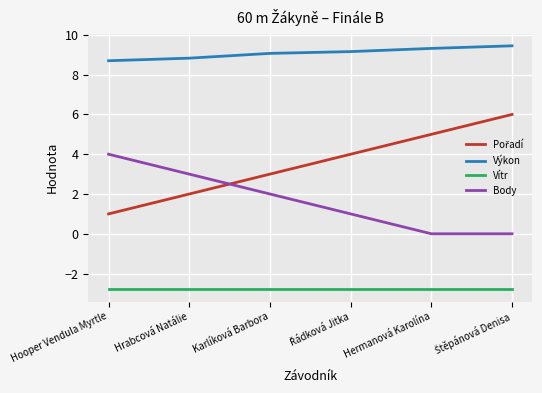

Which series has the largest total across all categories?

Výkon